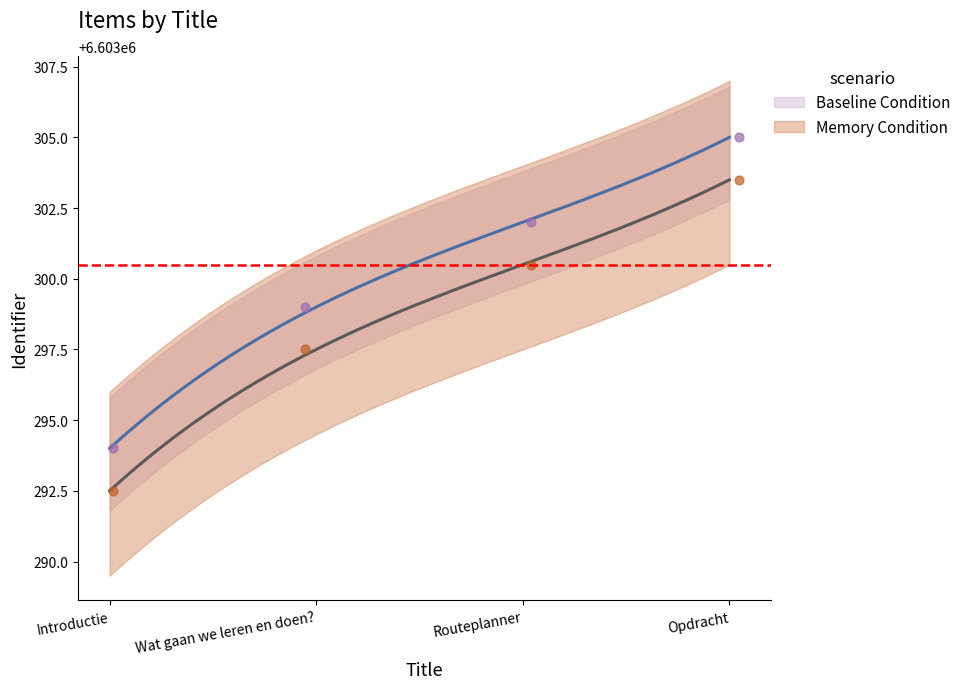

Which series has the widest spread of Y values?

Baseline Condition